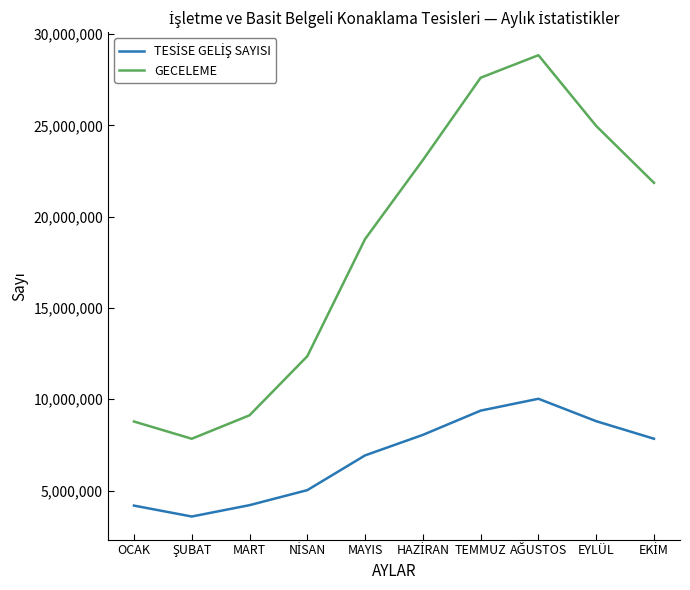

Where is GECELEME nearest to the value 18344452?

MAYIS